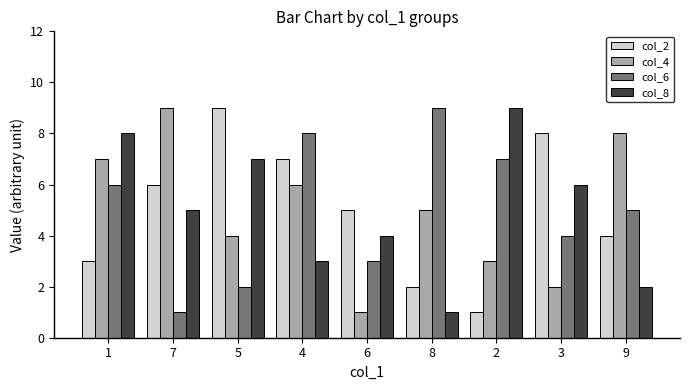

What is the label of the 8th bar from the right?

7